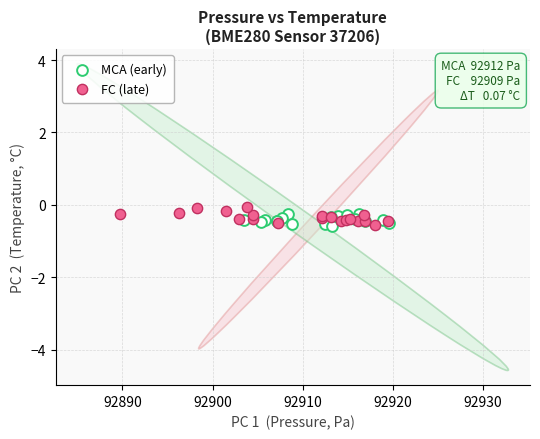

What are all the series names shown in the legend?

MCA (early), FC (late)